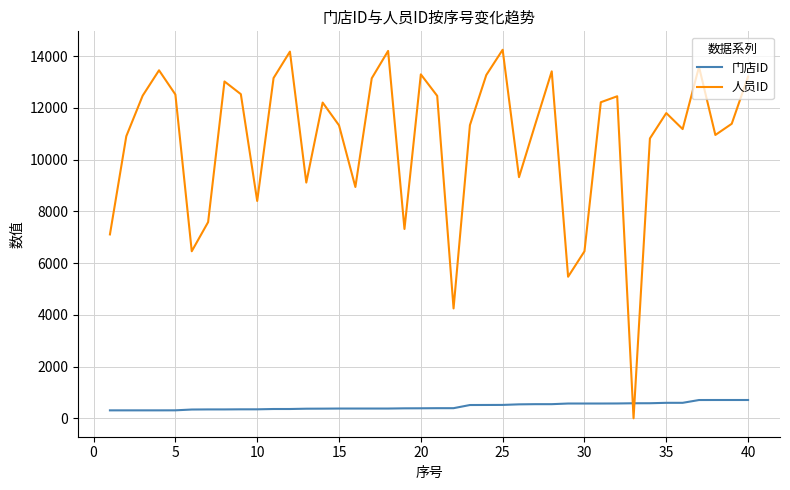

Which series has the largest total across all categories?

人员ID